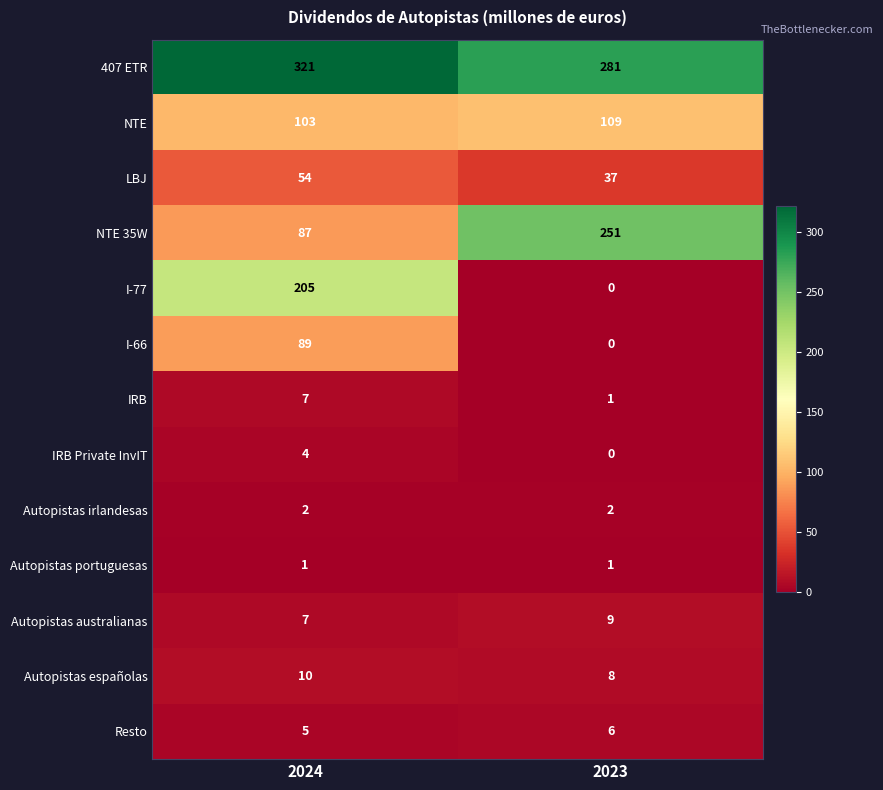

Which label corresponds to the smallest value in the chart?

2023